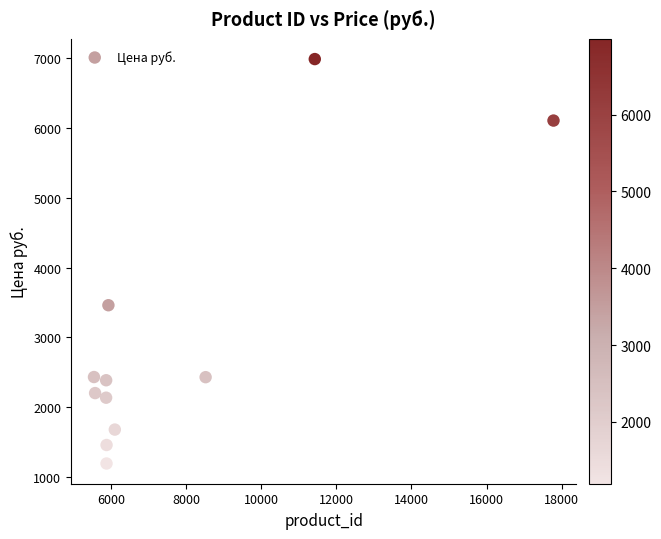

What Y value in the scatter plot is closest to 4090?

3461